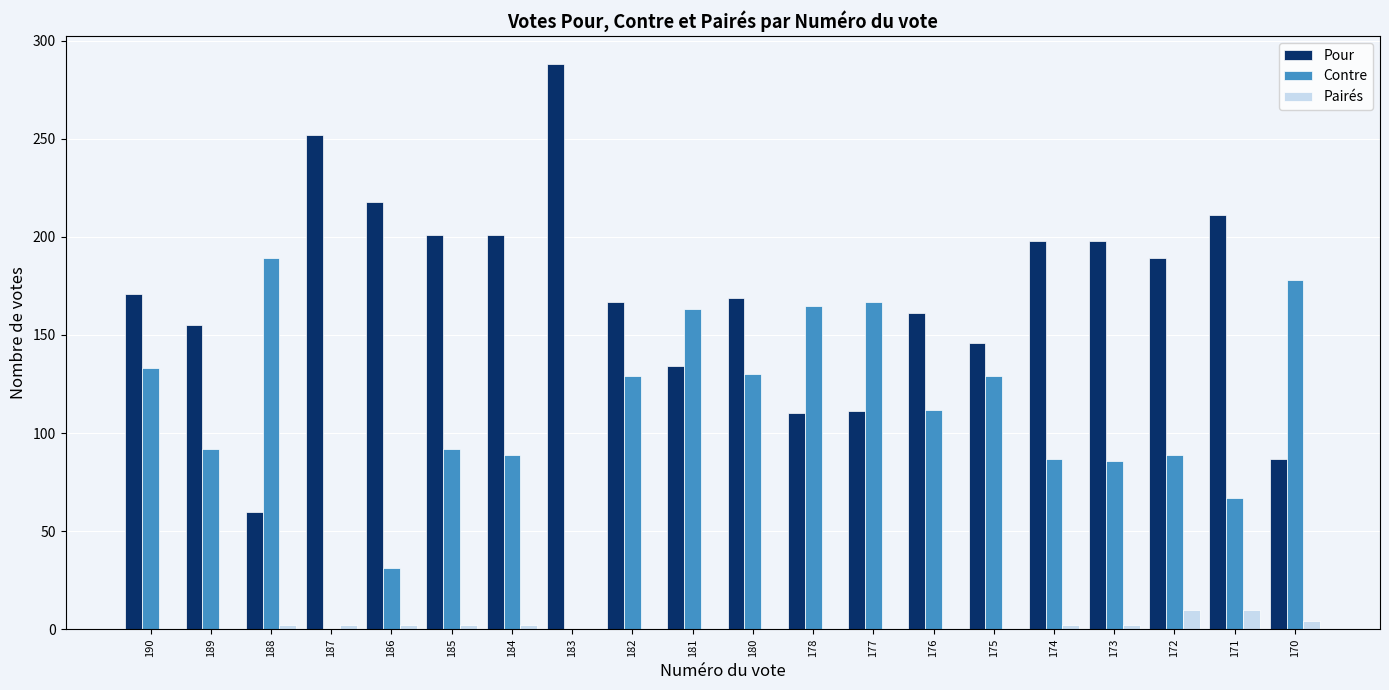

What is the maximum value for Pour?

288